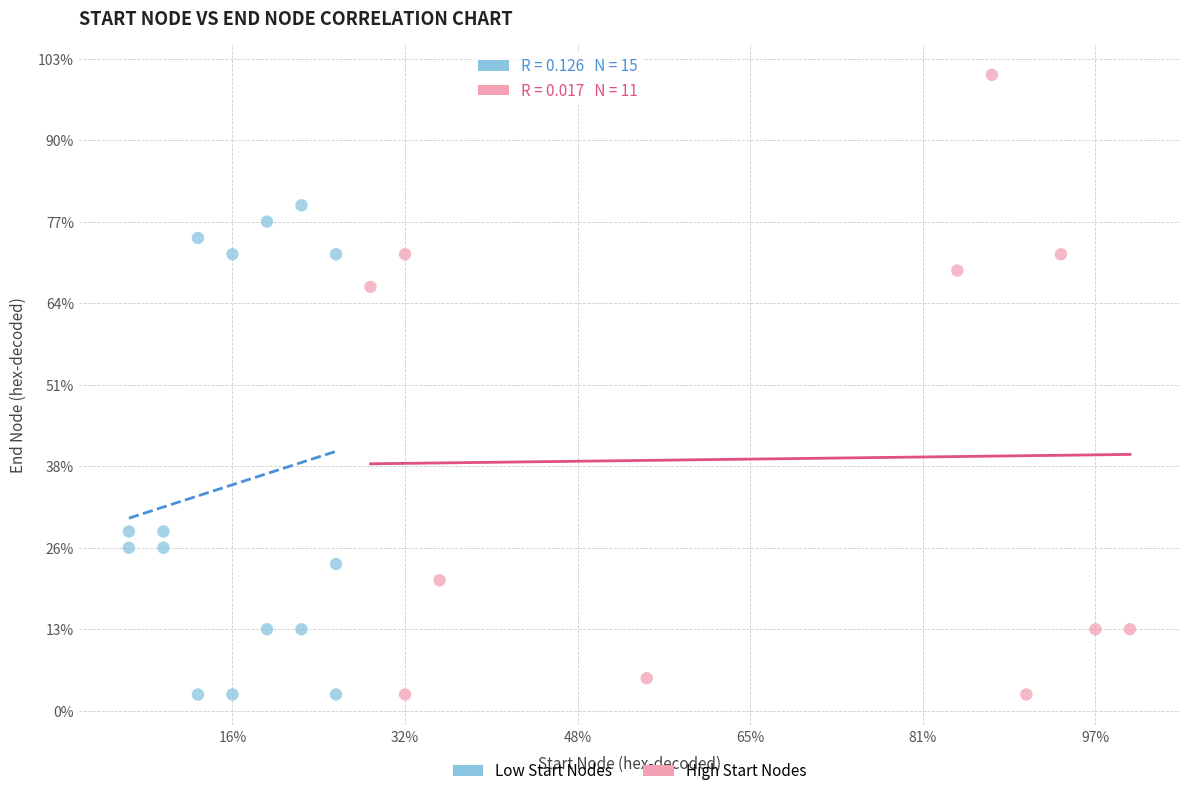

What are all the series names shown in the legend?

Low Start Nodes, High Start Nodes